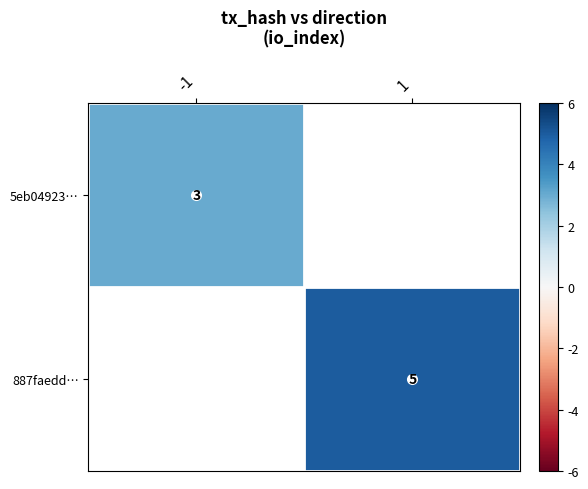

At how many categories does at least one series exceed 4?

1